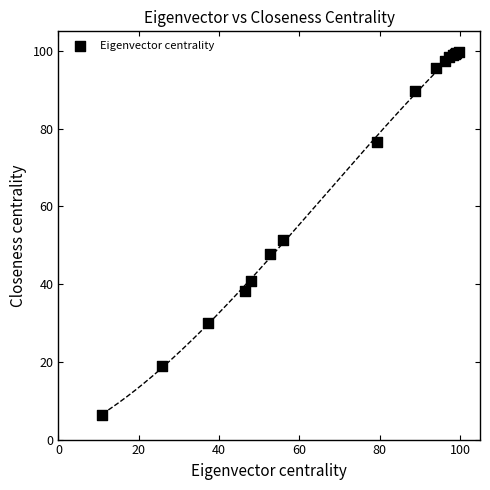

What Y value in the scatter plot is closest to 53?

51.4